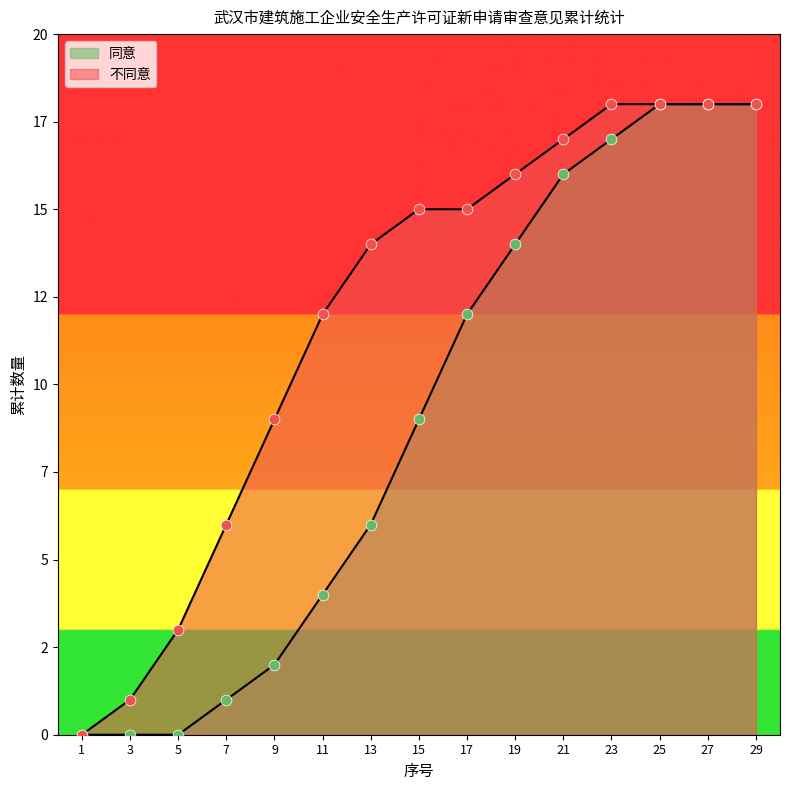

Which series has the widest spread of Y values?

同意